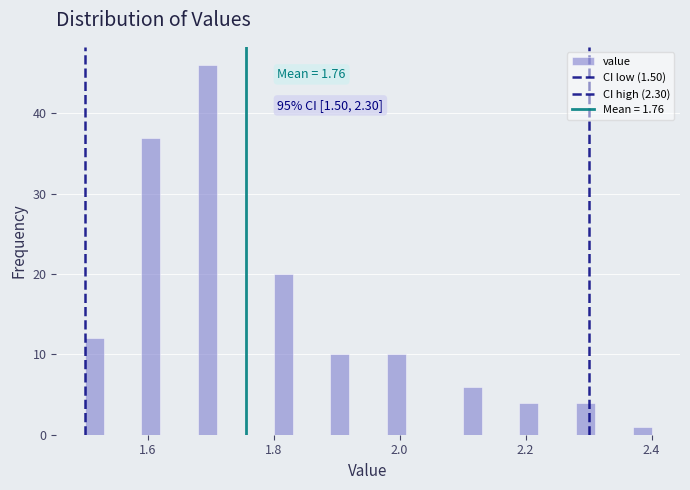

Around what value on the x-axis is the tallest bar? Give the approximate position of its centre, as read against the axis.

1.70